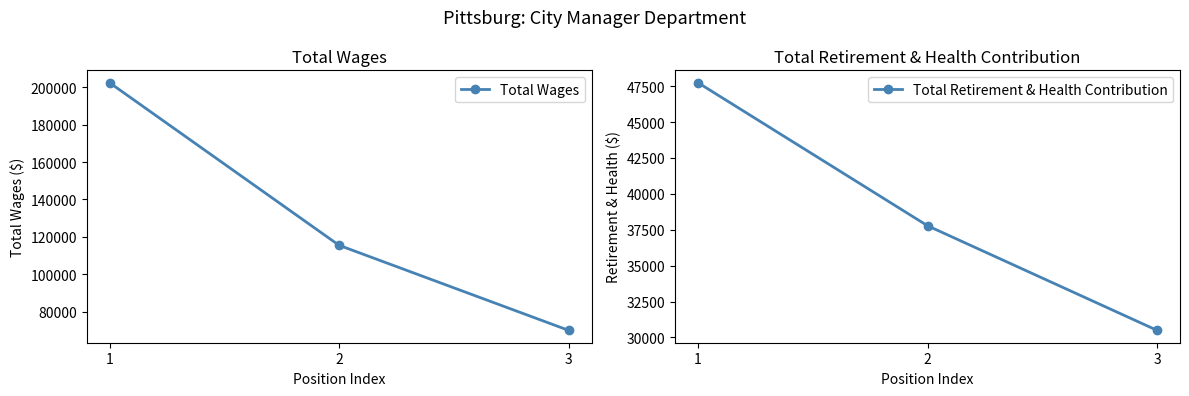

Is it true that Total Wages equals 346068 at 1?

False